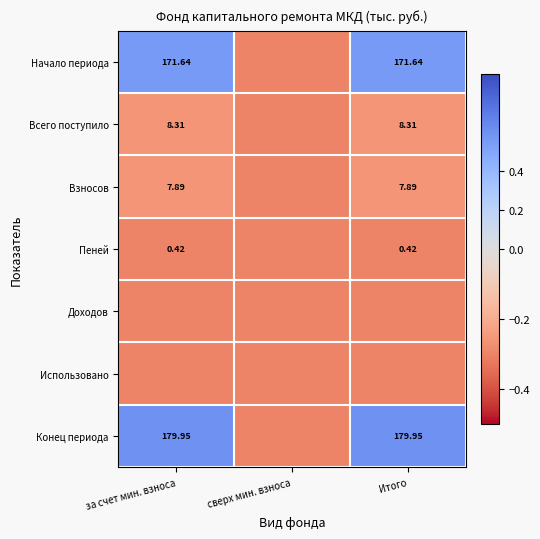

Is the value of Пеней at за счет мин. взноса greater than the value of Взносов at Итого?

No